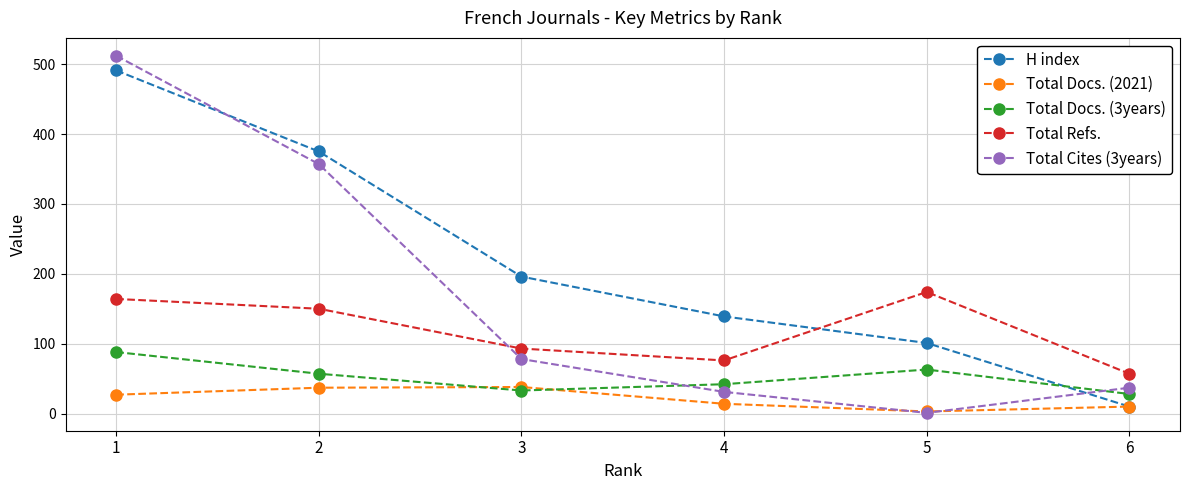

Does the chart have visible grid lines?

Yes